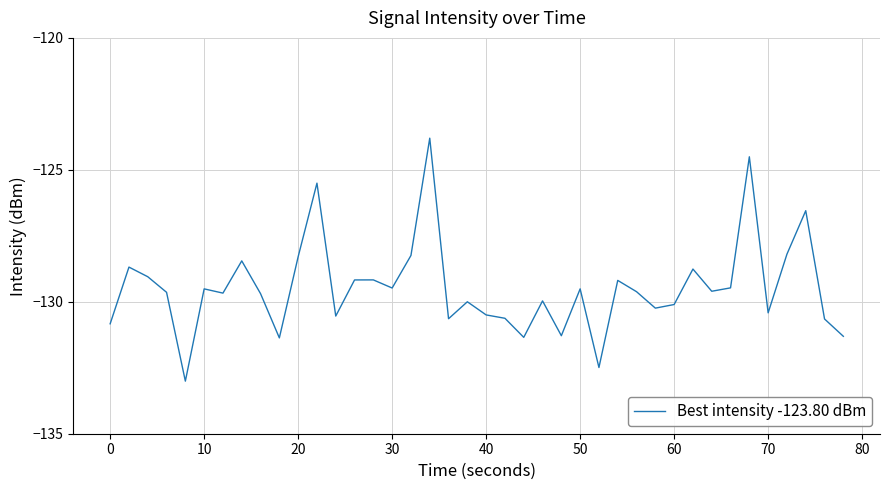

What is the minimum value shown in the chart?

-133.0